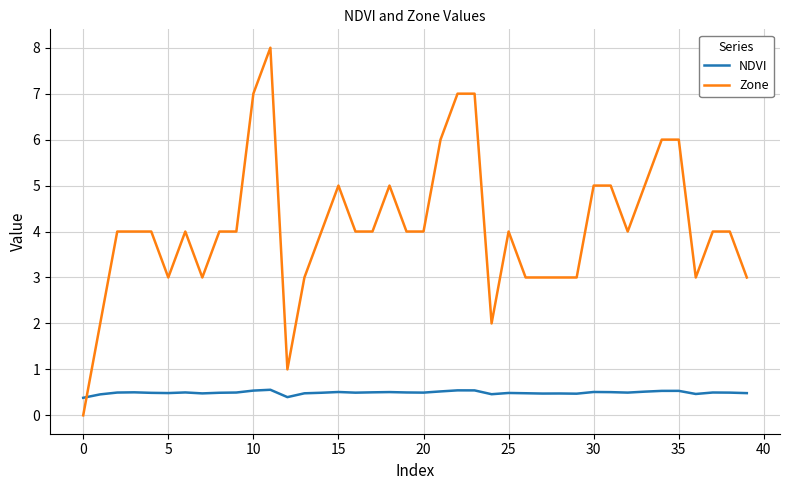

Rank the series by their maximum value, from highest to lowest.

Zone, NDVI